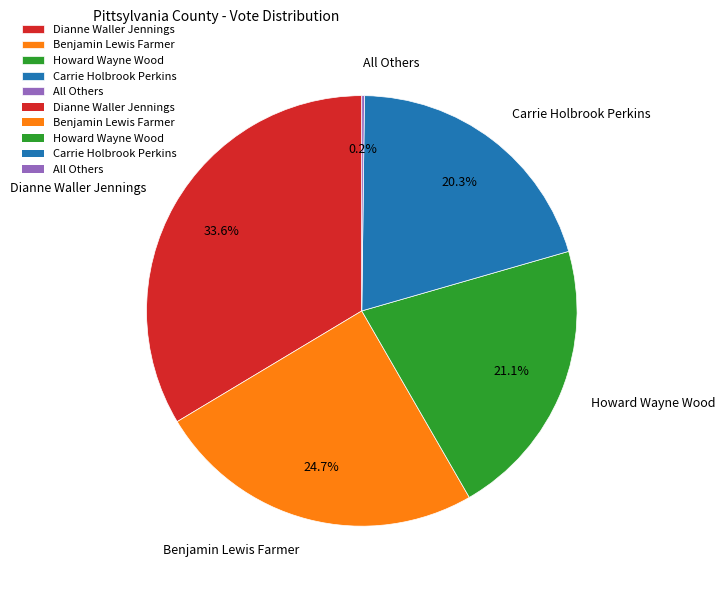

Between Howard Wayne Wood and Benjamin Lewis Farmer, which is larger?

Benjamin Lewis Farmer